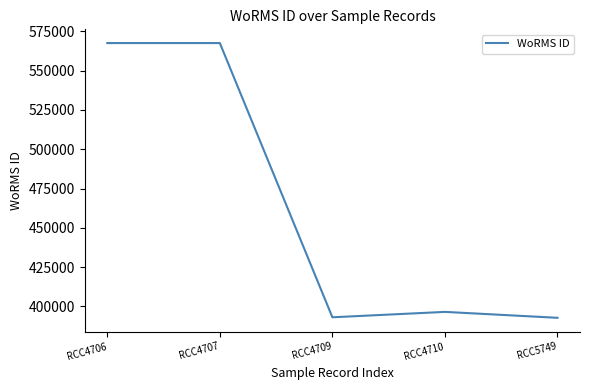

What is the difference between the maximum and second lowest values?

174502